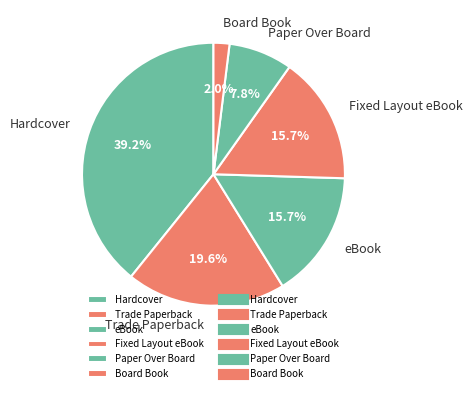

Count the number of slices in the pie.

6